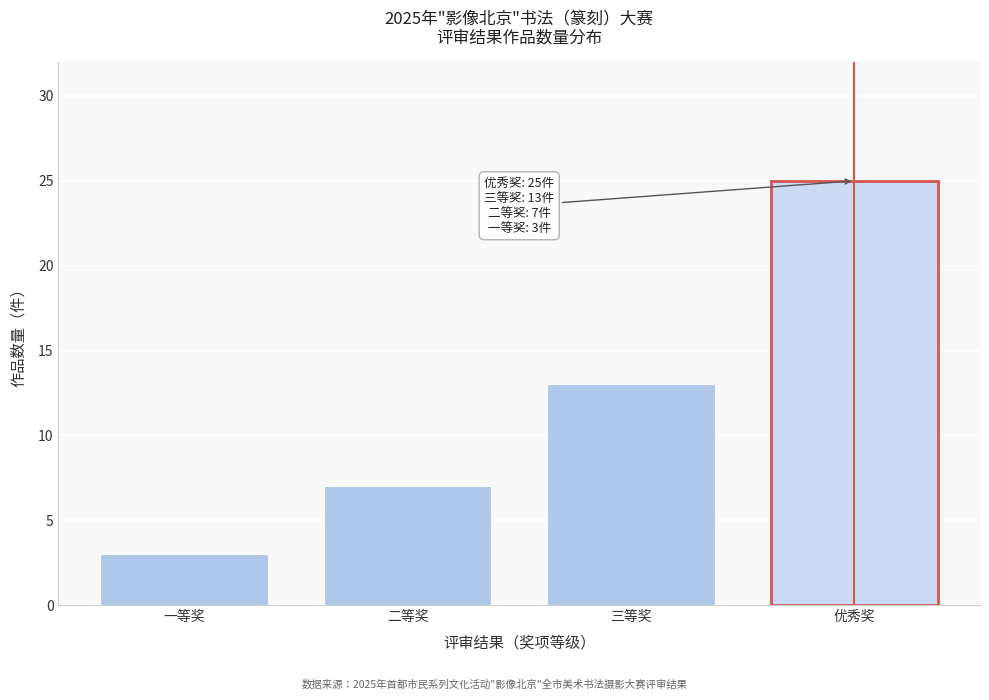

Reading left to right, list all the values displayed in this chart.

一等奖=3	二等奖=7	三等奖=13	优秀奖=25